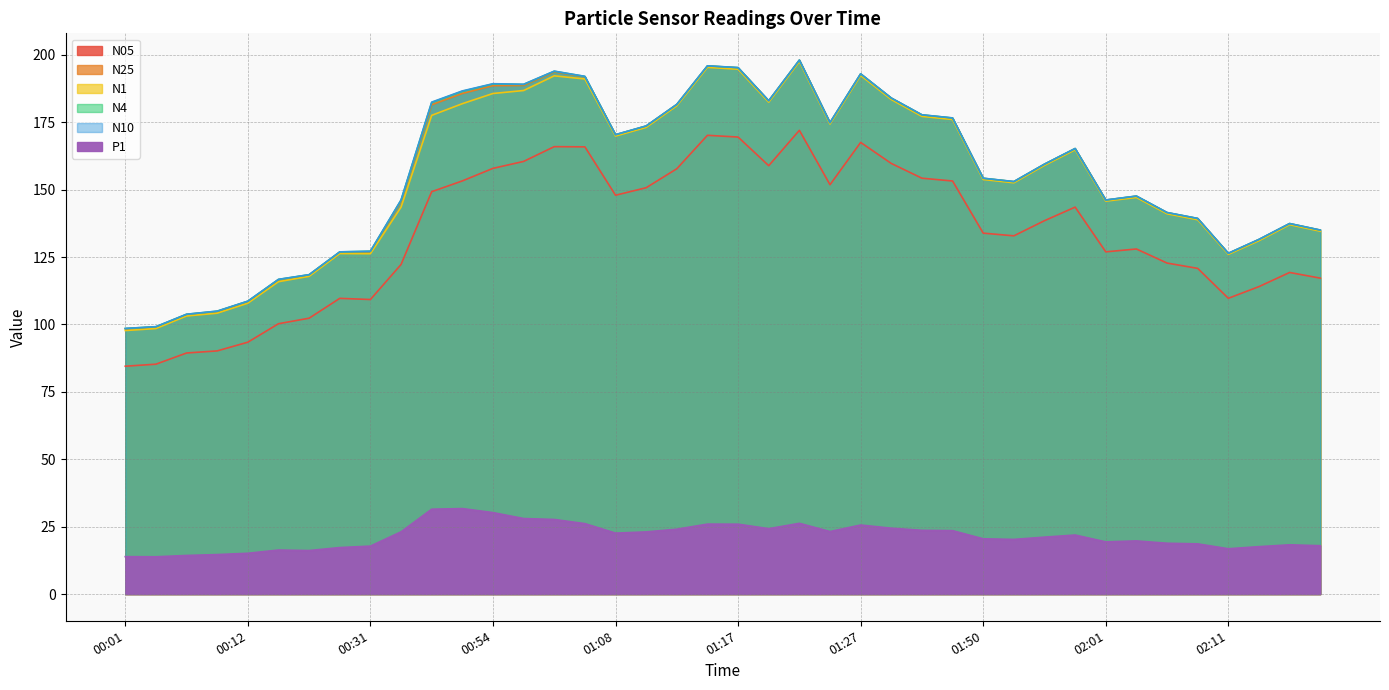

What is the difference between the second highest and second lowest values in the N4 series?

96.8